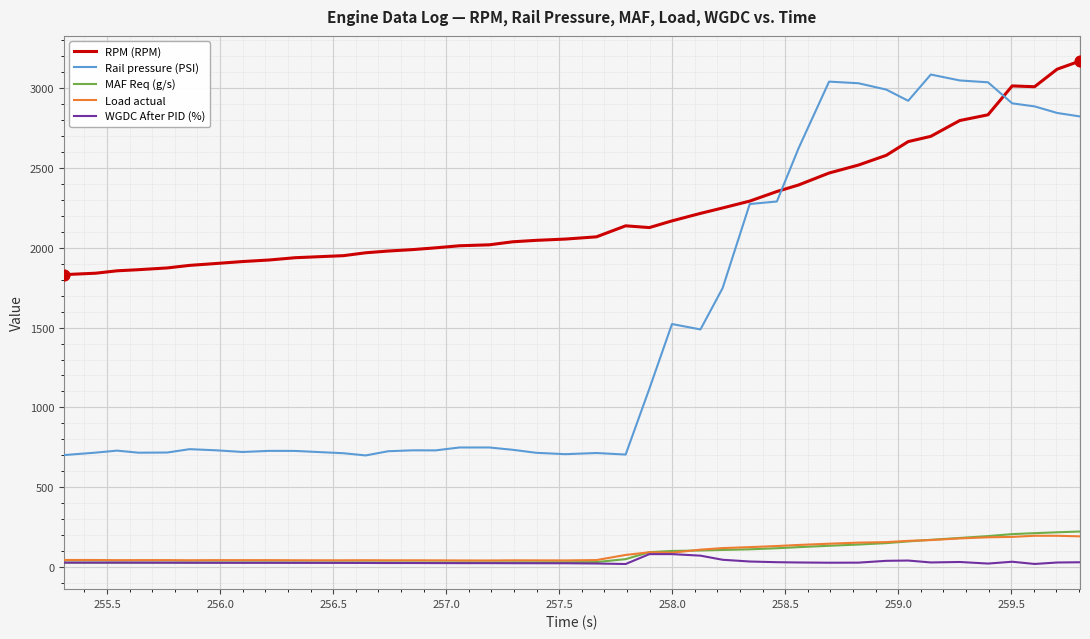

Which series has the largest total across all categories?

RPM (RPM)